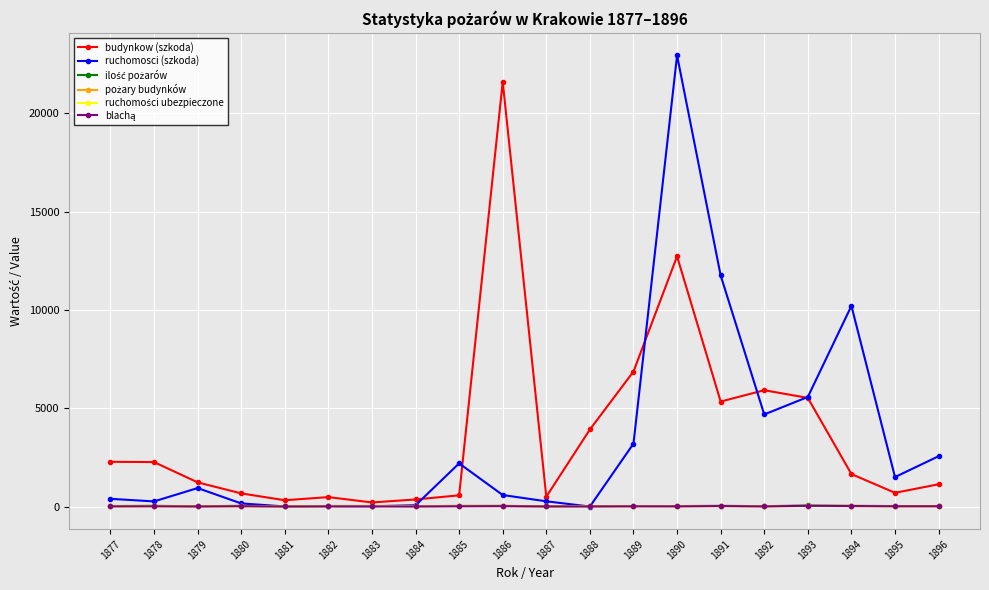

At which label is budynkow (szkoda) closest to 10908?

1890